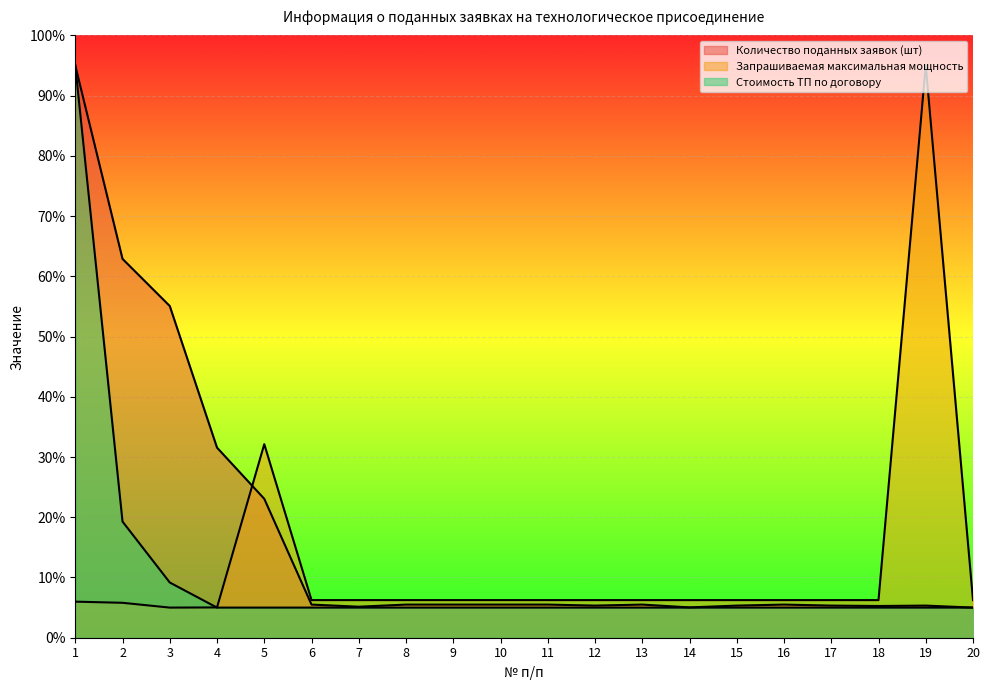

Between 9 and 19, which series saw the biggest shift?

Запрашиваемая максимальная мощность